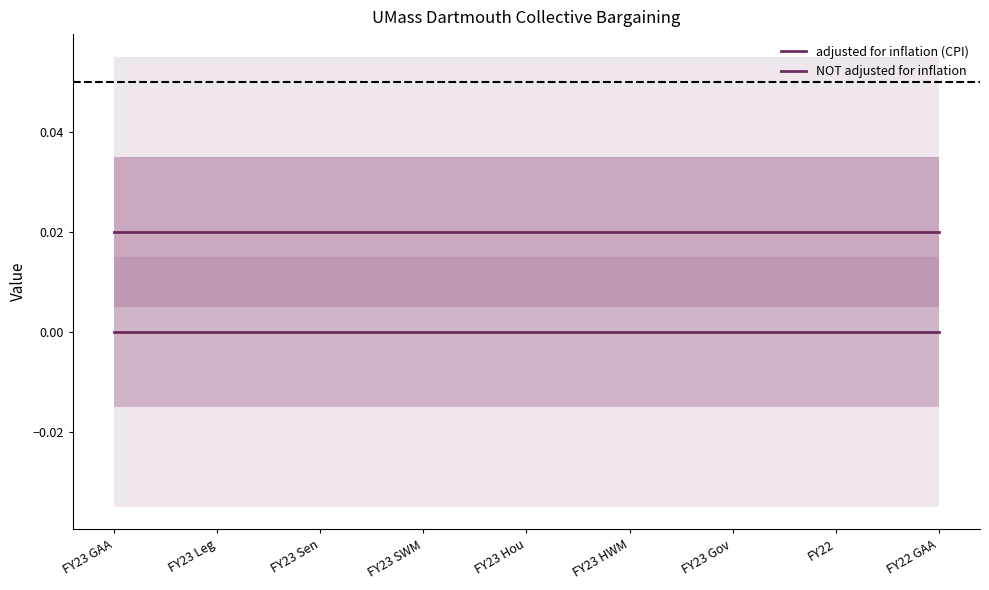

Does the chart have visible grid lines?

No